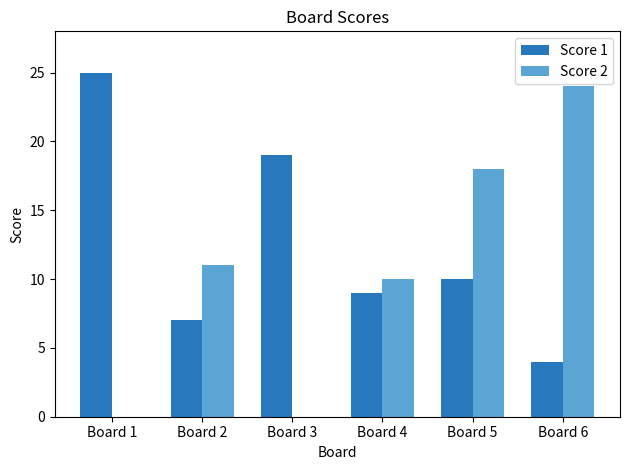

Where is Score 2 nearest to the value 12?

Board 2